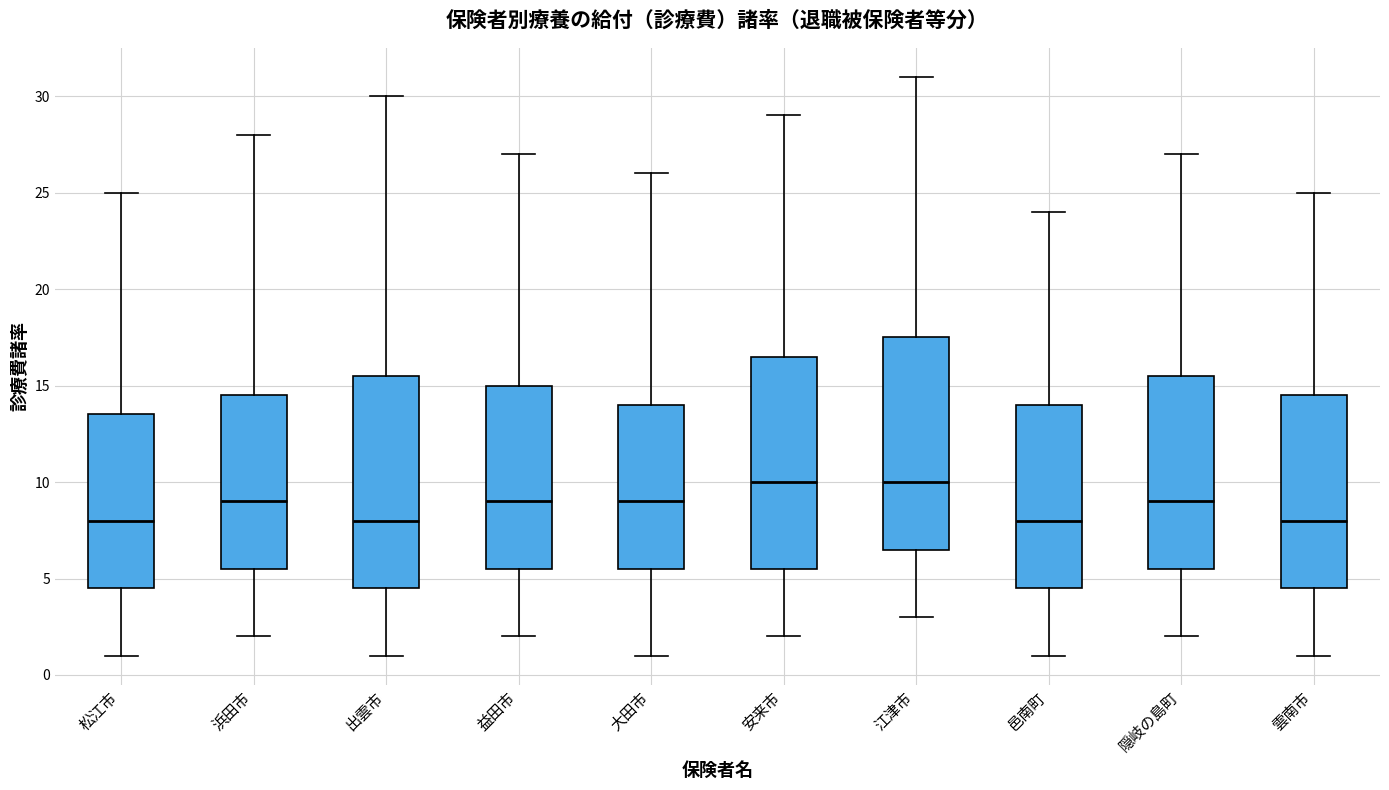

Reading left to right, read every box against the y-axis: the position of its median line, the range the box covers, and the ends of its whiskers. The values are not printed on the chart, so give them approximately, as read against the axis.

松江市: median 8.0, box 4.5 to 13.5, whiskers 1.0 to 25.0
浜田市: median 9.0, box 5.5 to 14.5, whiskers 2.0 to 28.0
出雲市: median 8.0, box 4.5 to 15.5, whiskers 1.0 to 30.0
益田市: median 9.0, box 5.5 to 15.0, whiskers 2.0 to 27.0
大田市: median 9.0, box 5.5 to 14.0, whiskers 1.0 to 26.0
安来市: median 10.0, box 5.5 to 16.5, whiskers 2.0 to 29.0
江津市: median 10.0, box 6.5 to 17.5, whiskers 3.0 to 31.0
邑南町: median 8.0, box 4.5 to 14.0, whiskers 1.0 to 24.0
隠岐の島町: median 9.0, box 5.5 to 15.5, whiskers 2.0 to 27.0
雲南市: median 8.0, box 4.5 to 14.5, whiskers 1.0 to 25.0